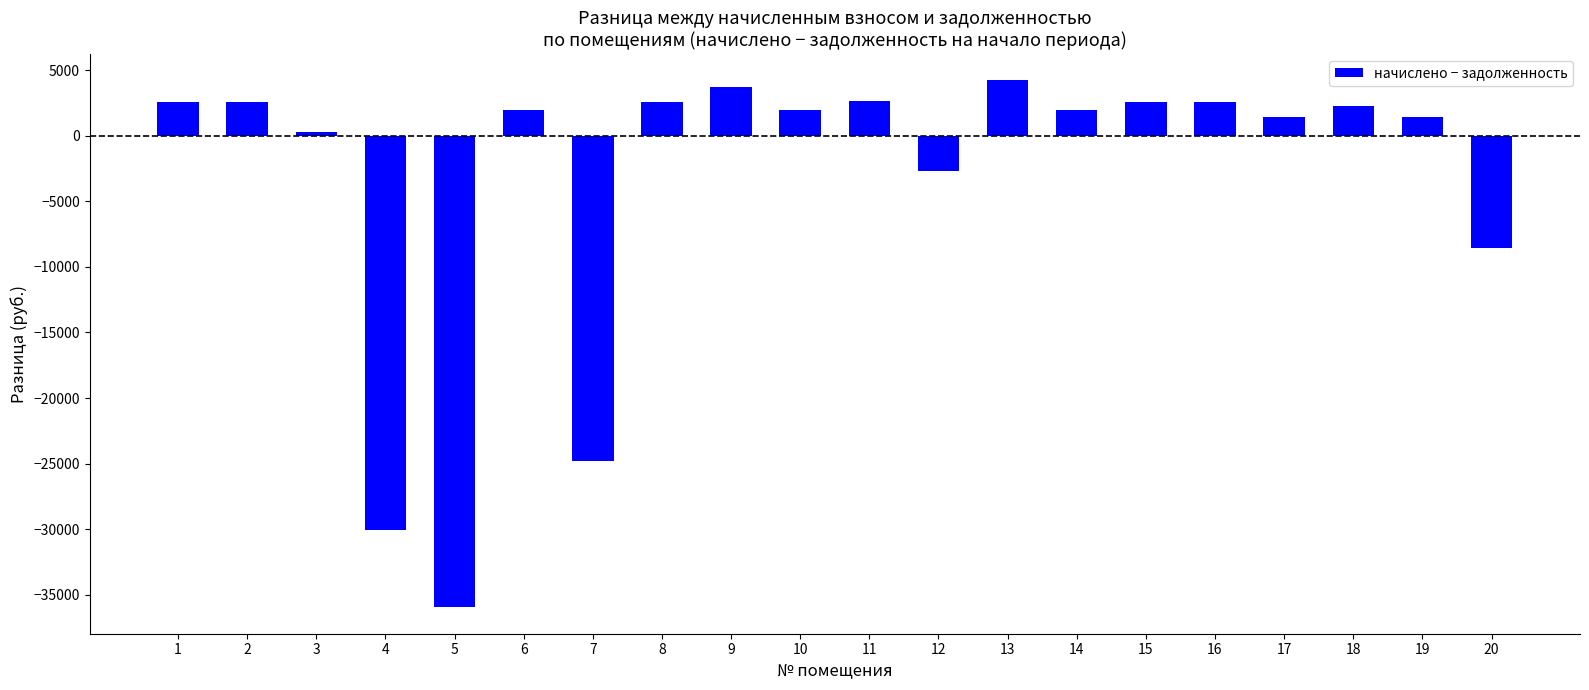

What is the sum of the values at 10 and 7?

-22884.2